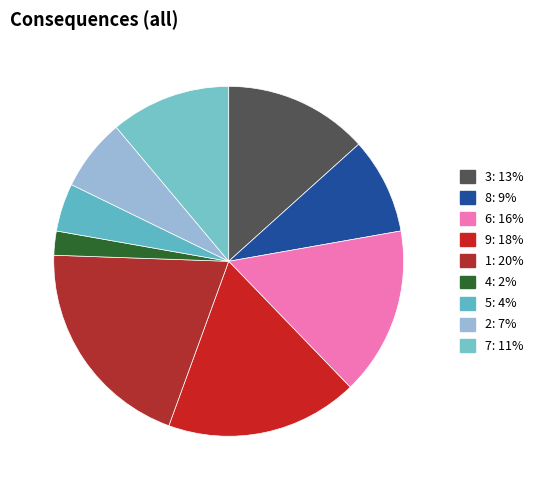

How many slices are in this pie chart?

9